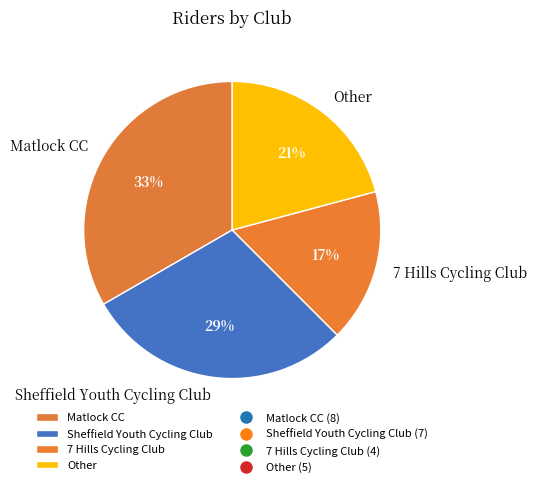

Rank the categories by value from highest to lowest.

Matlock CC, Sheffield Youth Cycling Club, Other, 7 Hills Cycling Club